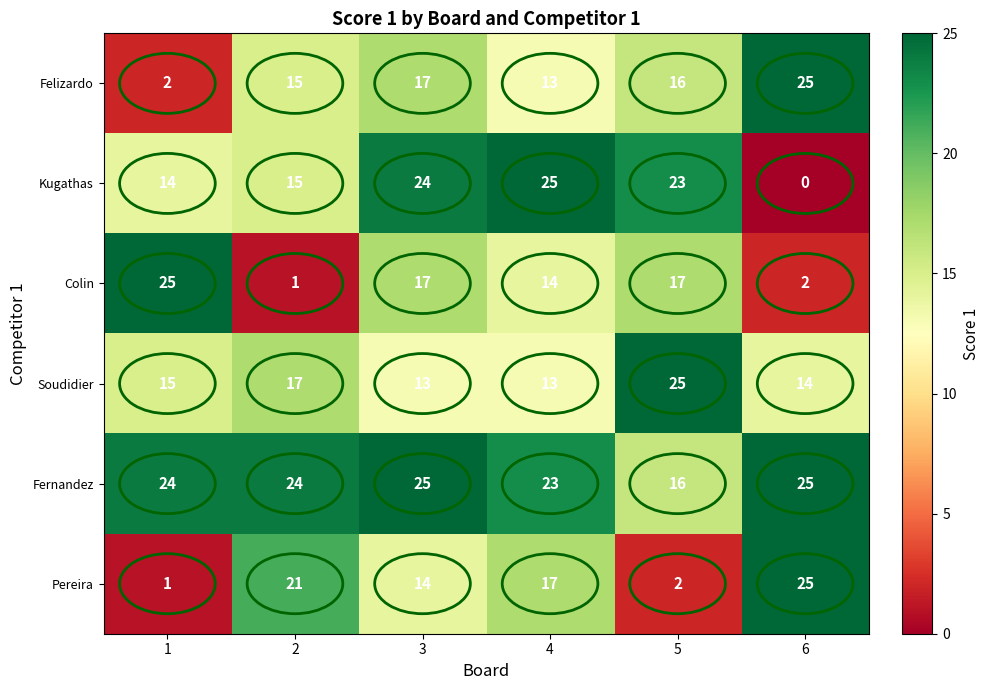

What is the difference between the maximum and minimum values in the Felizardo series?

23